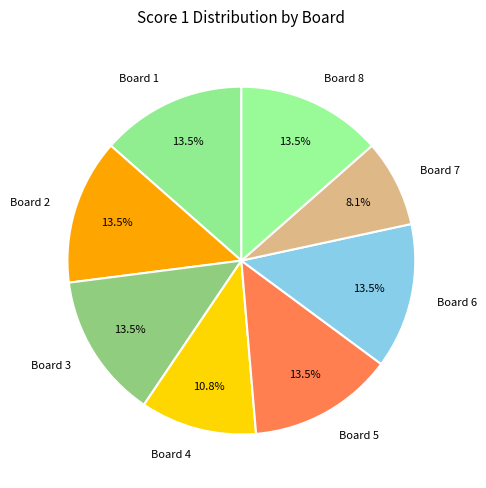

Is the sum of Board 6 and Board 2 greater than half?

No